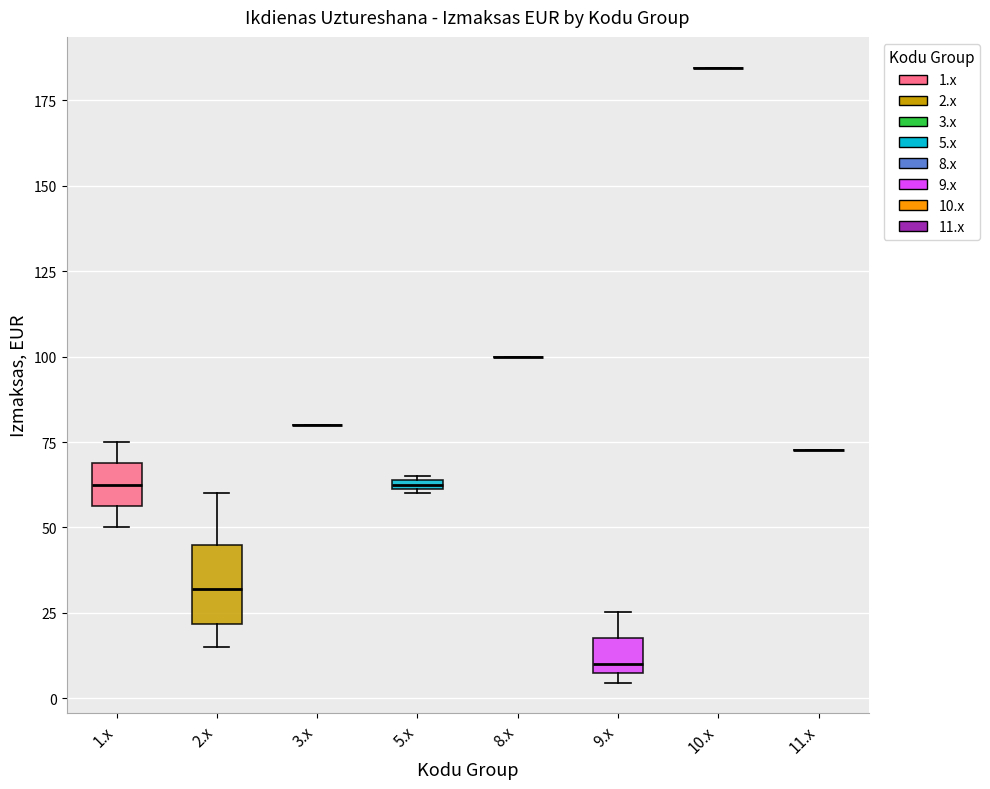

Which box is the tallest, from its lower edge to its upper edge?

2.x